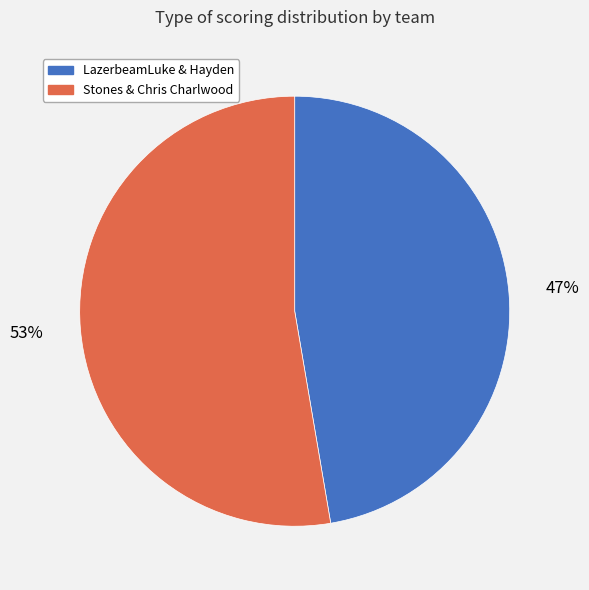

What is the majority slice?

Stones & Chris Charlwood